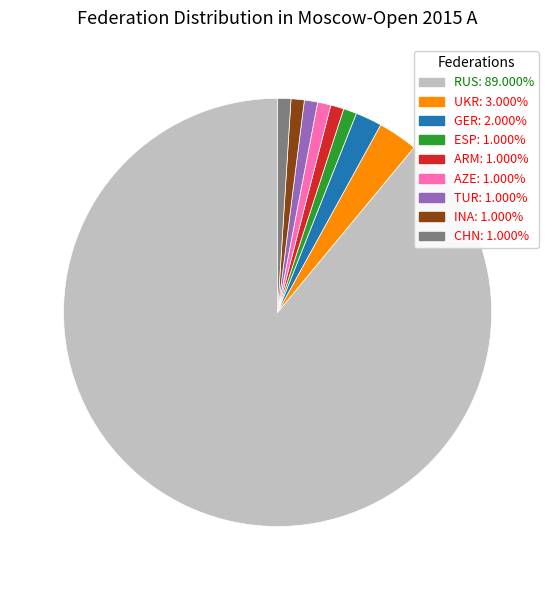

What is the largest slice in the pie chart?

RUS